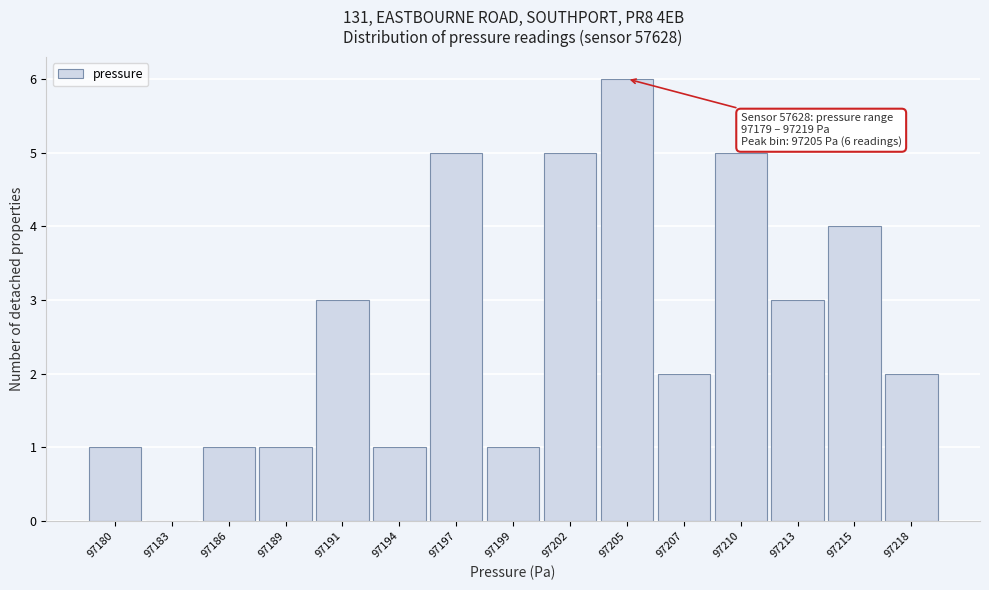

Reading left to right, what are all the values shown in this chart?

97180=1	97183=0	97186=1	97189=1	97191=3	97194=1	97197=5	97199=1	97202=5	97205=6	97207=2	97210=5	97213=3	97215=4	97218=2